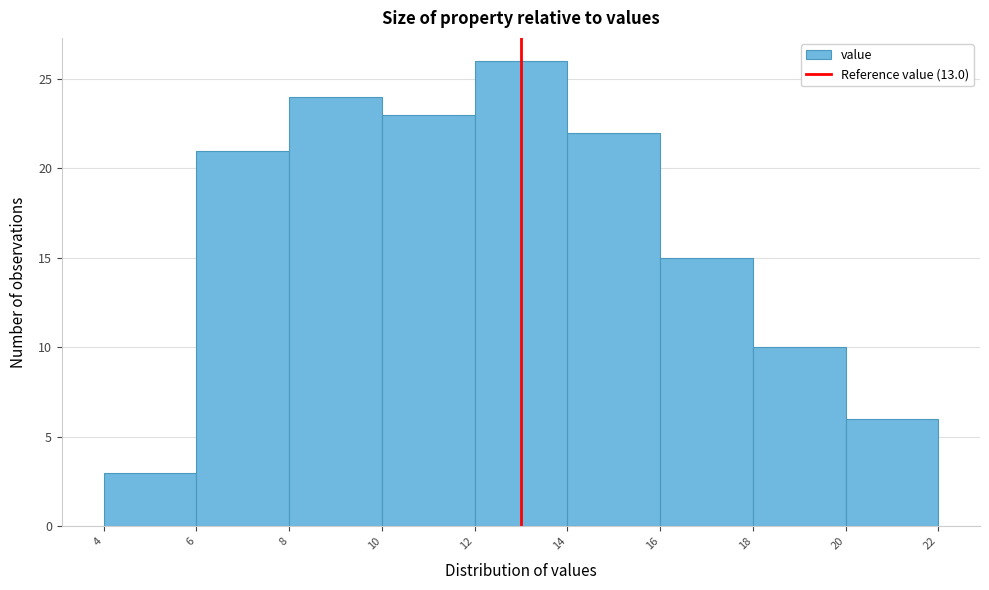

Reading left to right, transcribe this chart: for each bar, give the range it covers on the x-axis and its height. The values are not printed on the chart, so give them approximately, as read against the axis.

4 to 6: 3
6 to 8: 21
8 to 10: 24
10 to 12: 23
12 to 14: 26
14 to 16: 22
16 to 18: 15
18 to 20: 10
20 to 22: 6